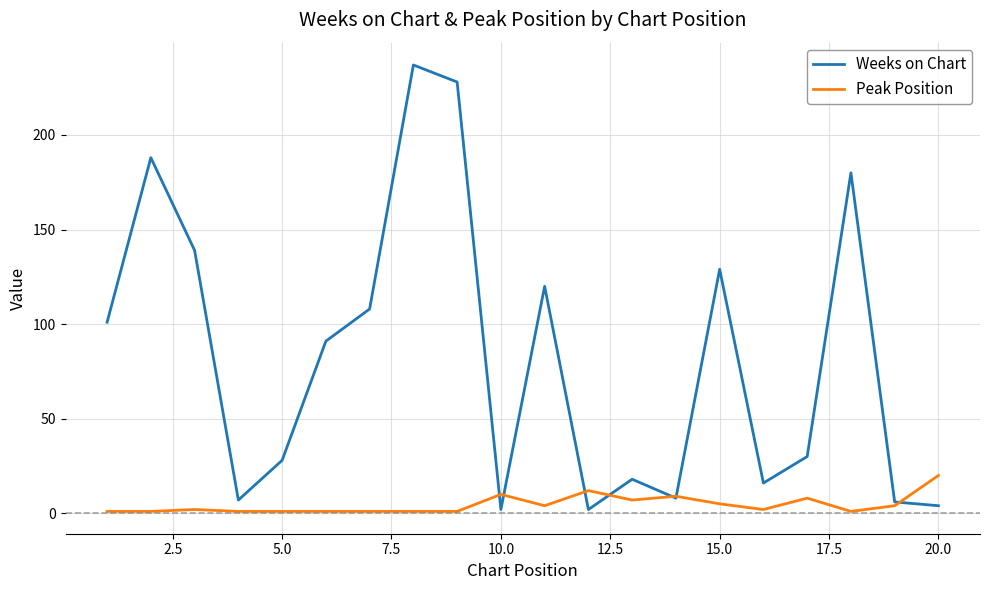

Which series has the largest total across all categories?

Weeks on Chart